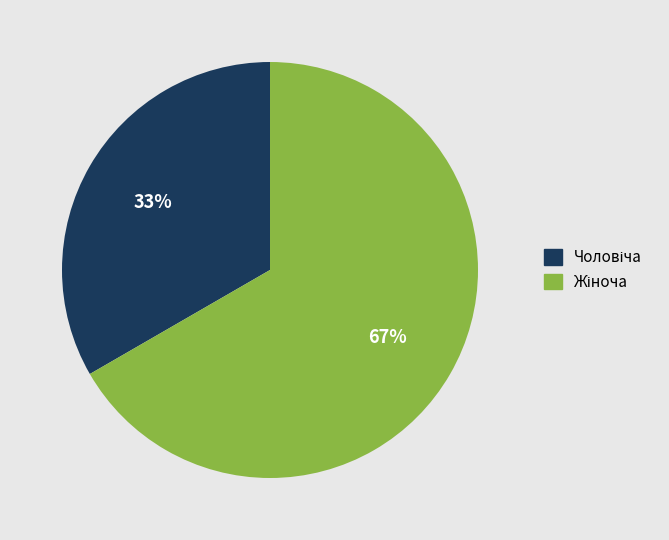

Is there a majority slice in this chart?

Yes